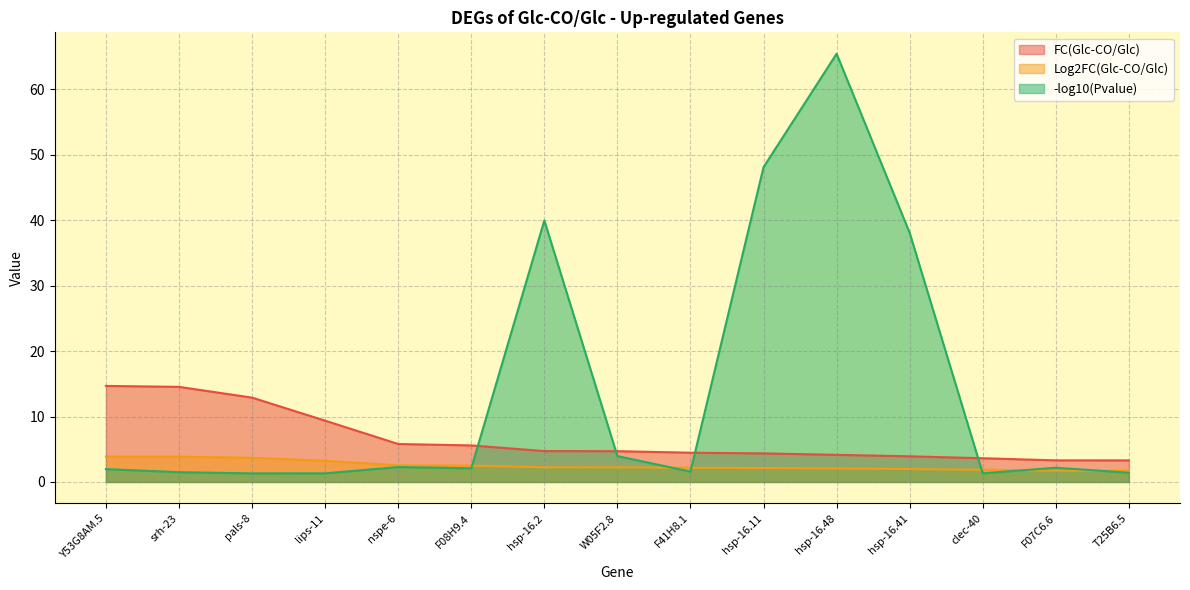

True or false: FC(Glc-CO/Glc) and Log2FC(Glc-CO/Glc) intersect in this chart.

False